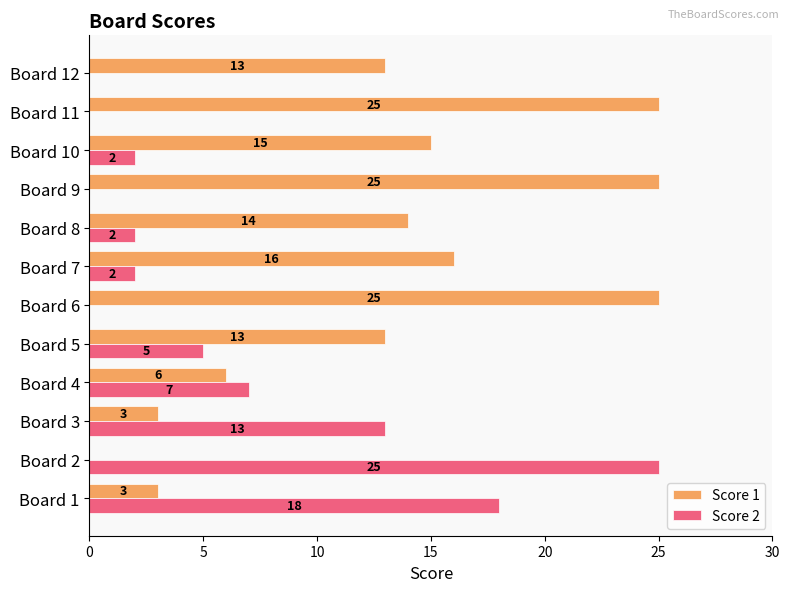

Is the value of Score 2 at Board 10 greater than the value of Score 1 at Board 9?

No